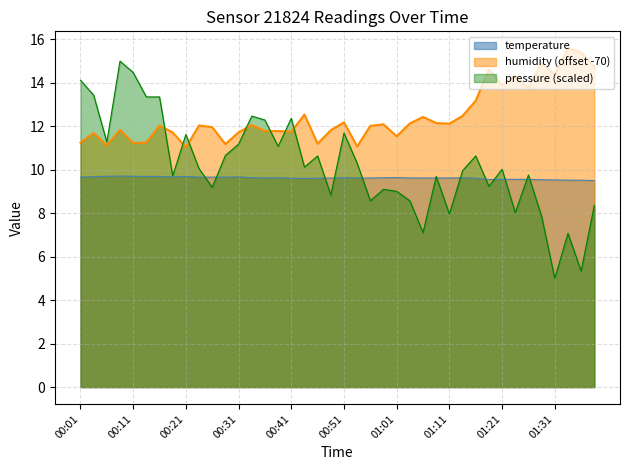

Which has a higher value, 00:54 or 01:26?

00:54